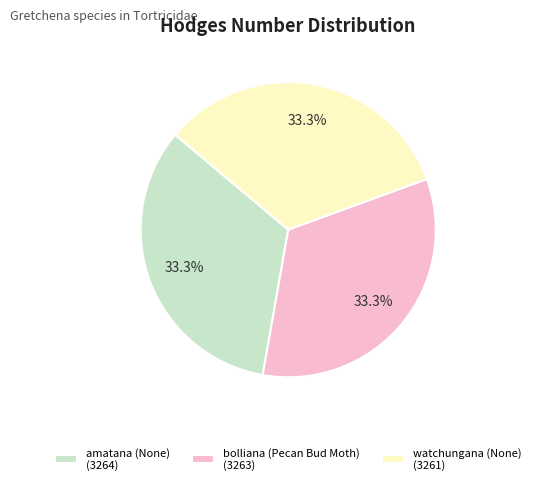

Approximately how many times larger is the value at amatana (None) compared to bolliana (Pecan Bud Moth)?

1.0